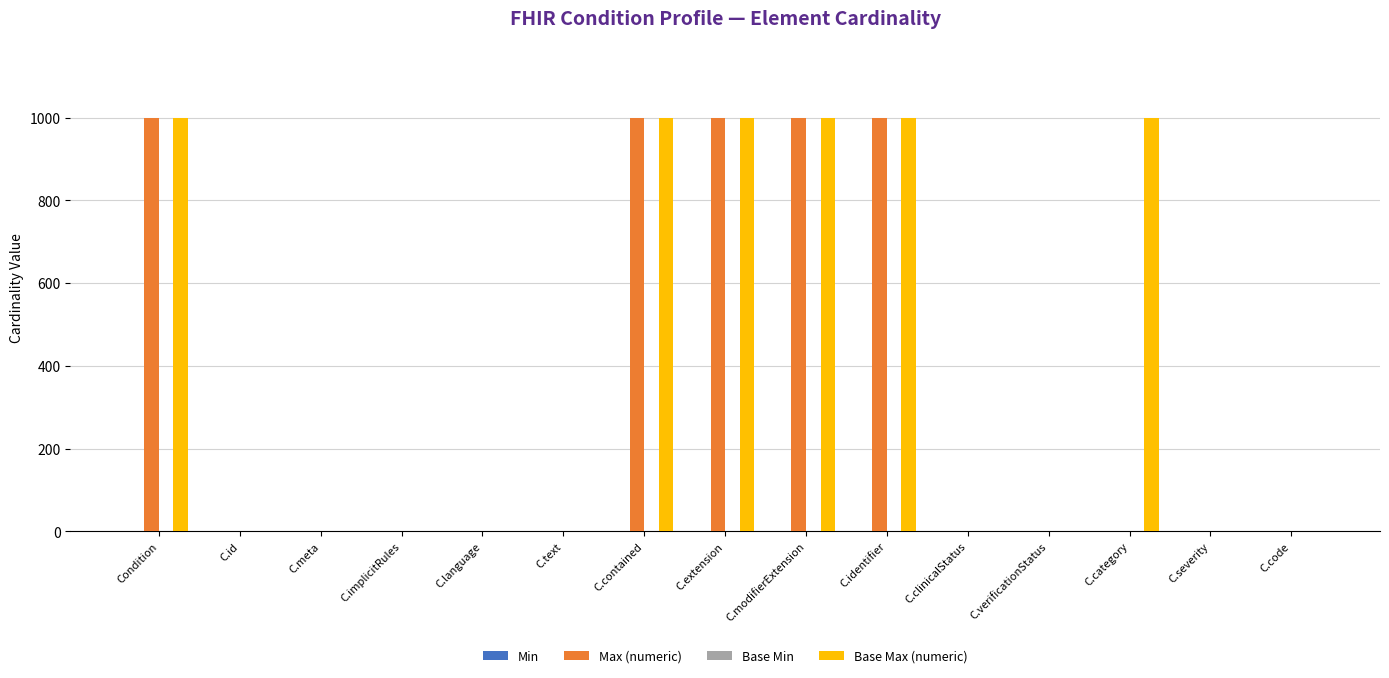

Which series has the largest total across all categories?

Base Max (numeric)